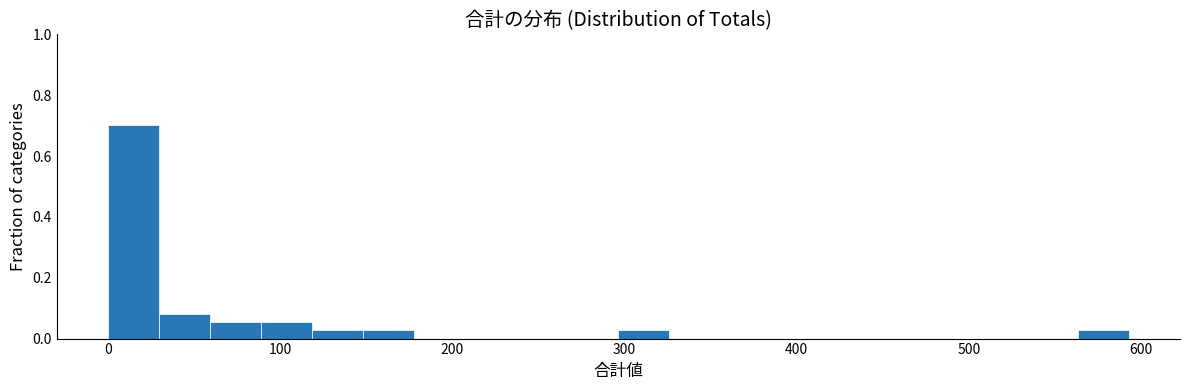

Read against the x-axis, roughly where is the centre of the tallest bar?

10